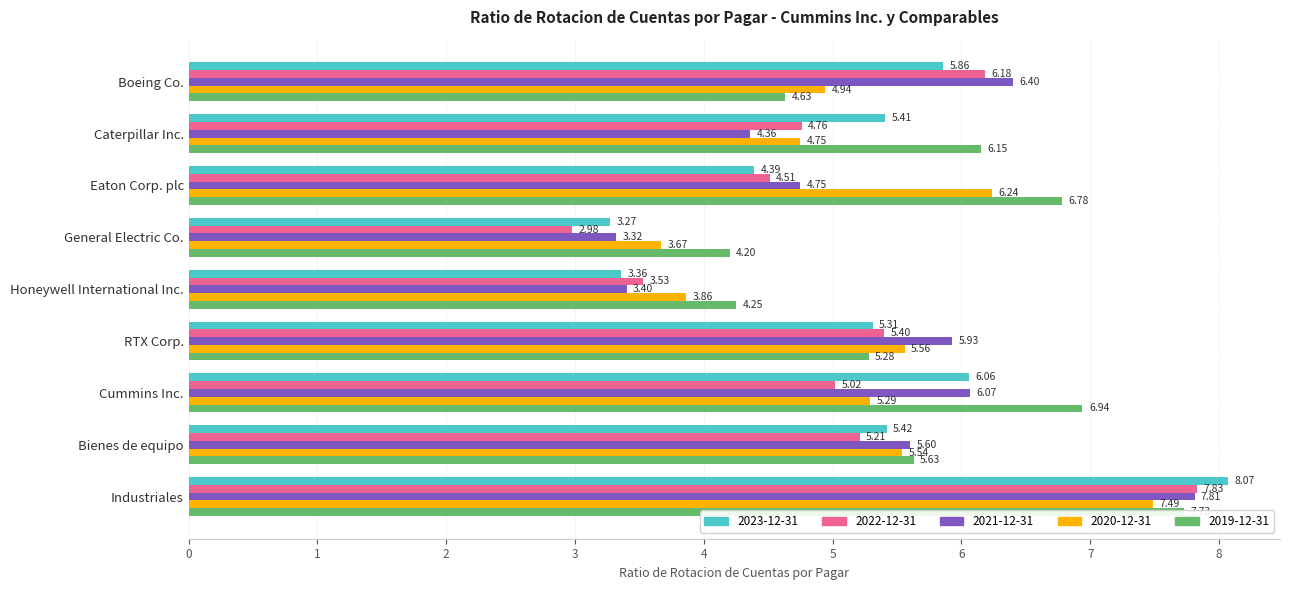

What is the minimum value for 2021-12-31?

3.3